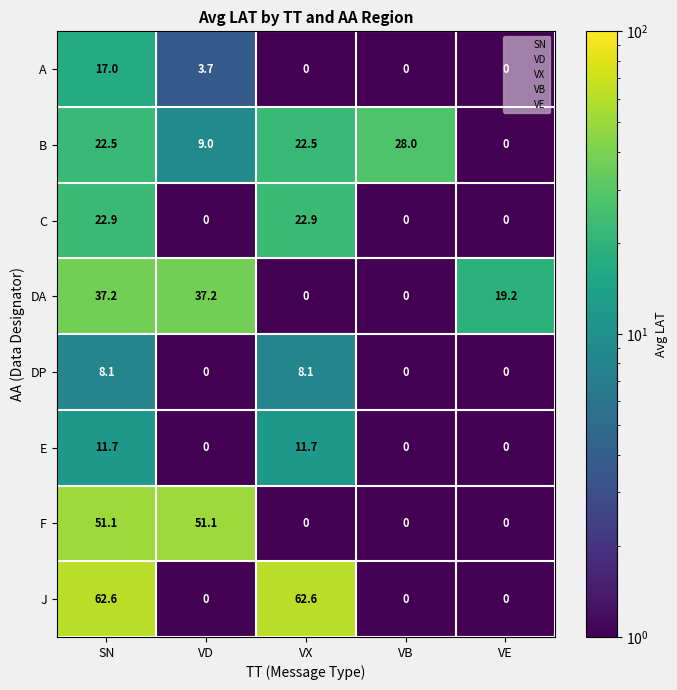

List the series in order of their peak value, lowest first.

DP, E, A, C, B, DA, F, J